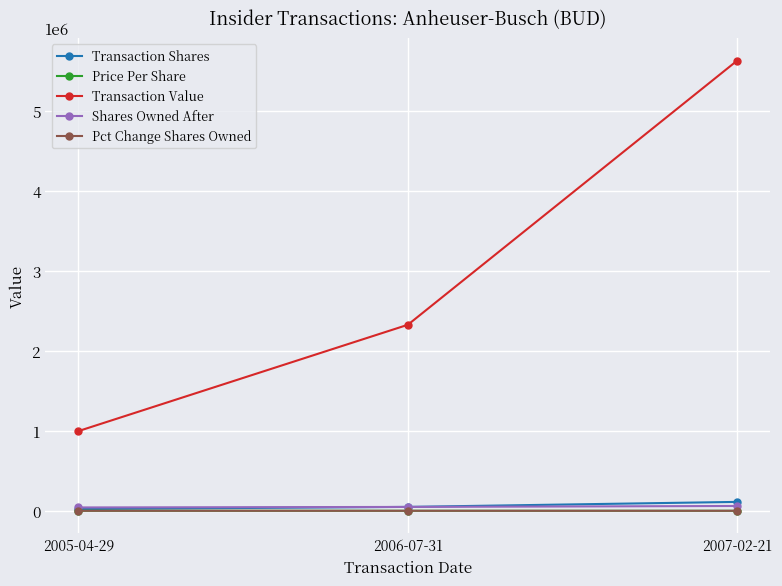

What value does the Shares Owned After series have at 2006-07-31?

48175.0